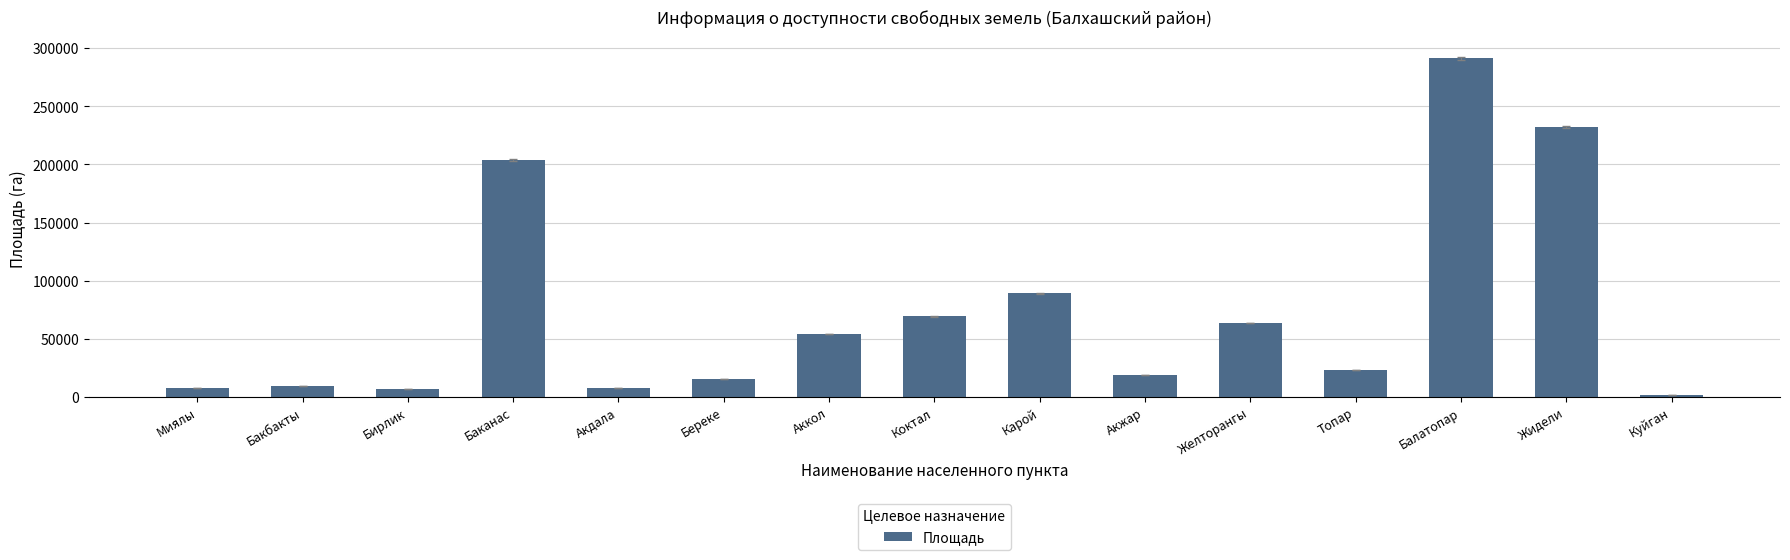

Approximately how many times larger is the value at Коктал compared to Акжар?

3.6